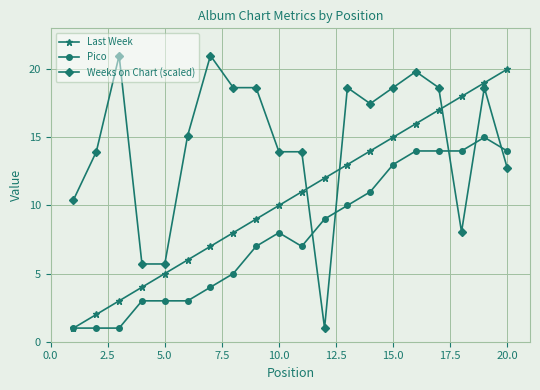

What is the average value of the Weeks on Chart (scaled) series?

14.6